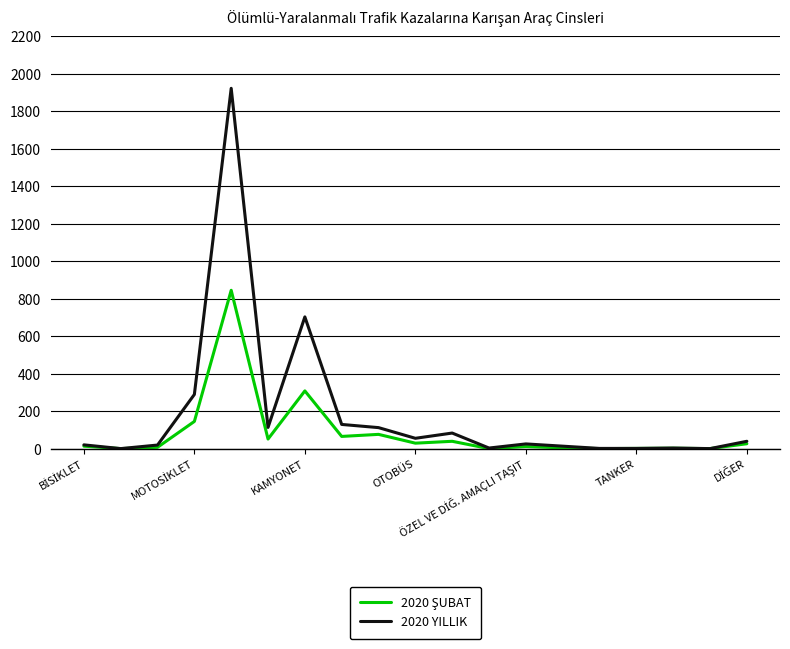

At which label is 2020 YILLIK closest to 961?

KAMYONET